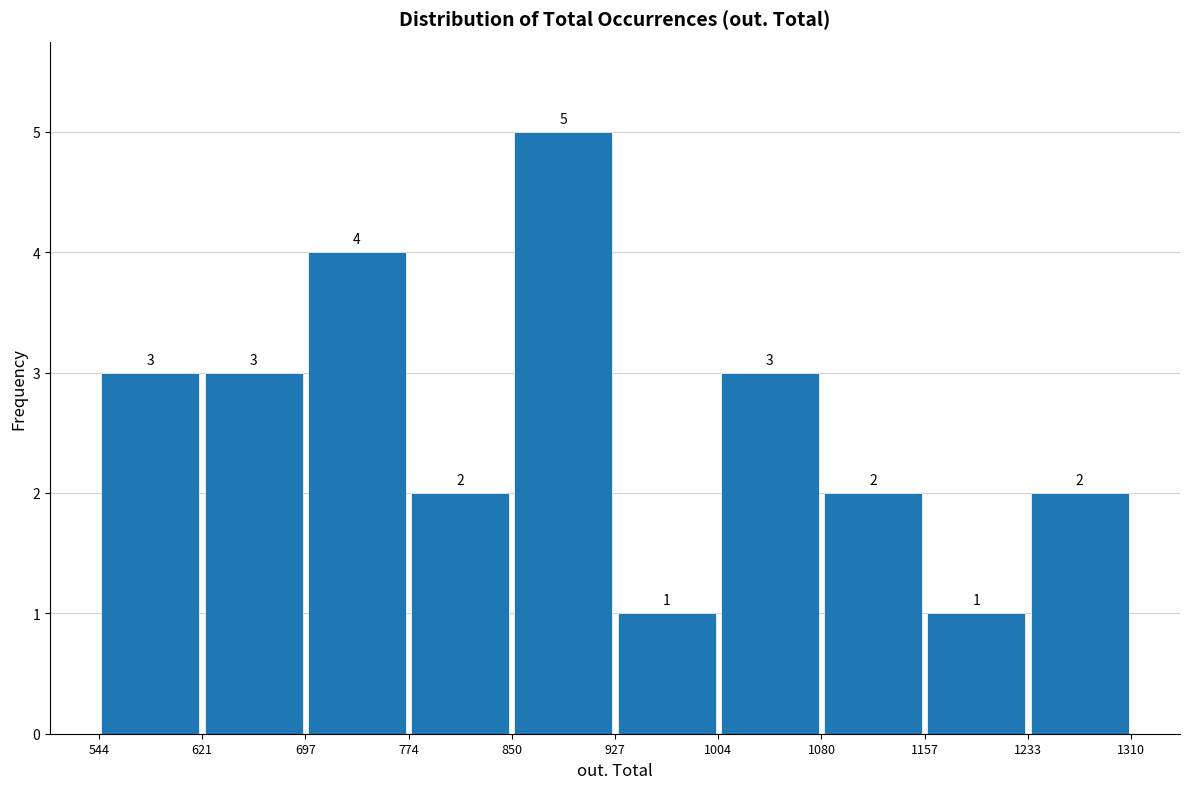

Over which range of the x-axis is the bar tallest?

850 to 927